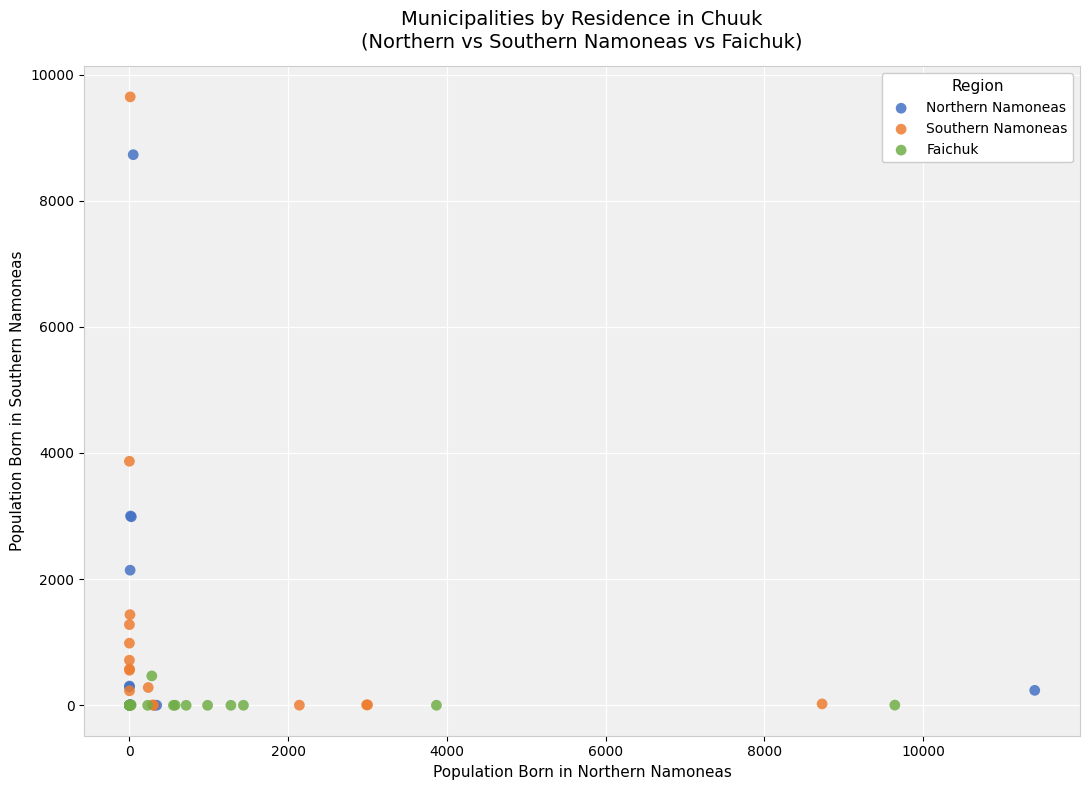

Which series has the widest spread of Y values?

Southern Namoneas